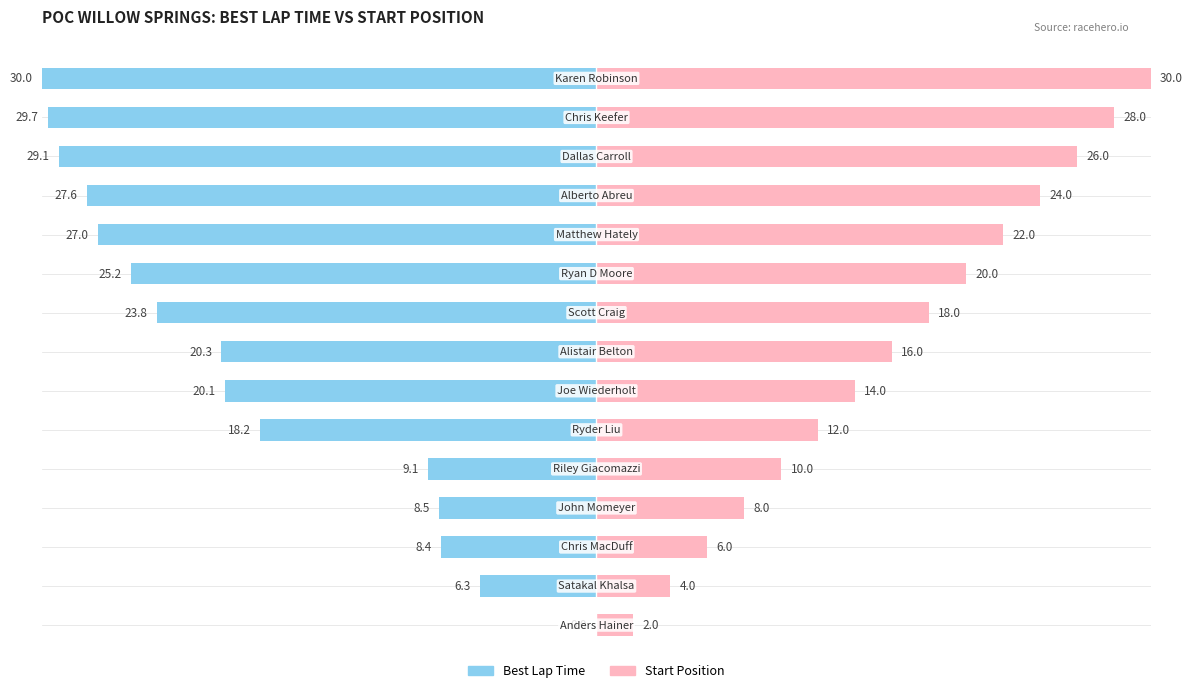

Reading left to right, what are all the values shown in this chart?

Best Lap Time (norm): 0.0	-6.3	-8.4	-8.5	-9.1	-18.2	-20.1	-20.3	-23.8	-25.2	-27.0	-27.6	-29.1	-29.7	-30.0
Start Position (norm): 2.0	4.0	6.0	8.0	10.0	12.0	14.0	16.0	18.0	20.0	22.0	24.0	26.0	28.0	30.0